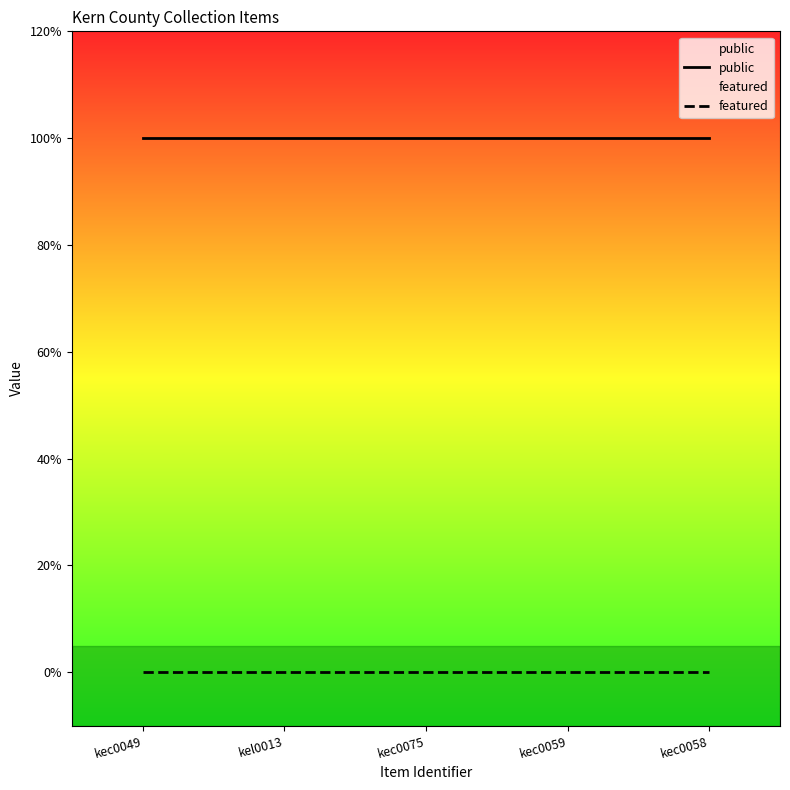

Reading left to right, transcribe all the data shown in this chart.

public: kec0049=1	kel0013=1	kec0075=1	kec0059=1	kec0058=1
featured: kec0049=0	kel0013=0	kec0075=0	kec0059=0	kec0058=0